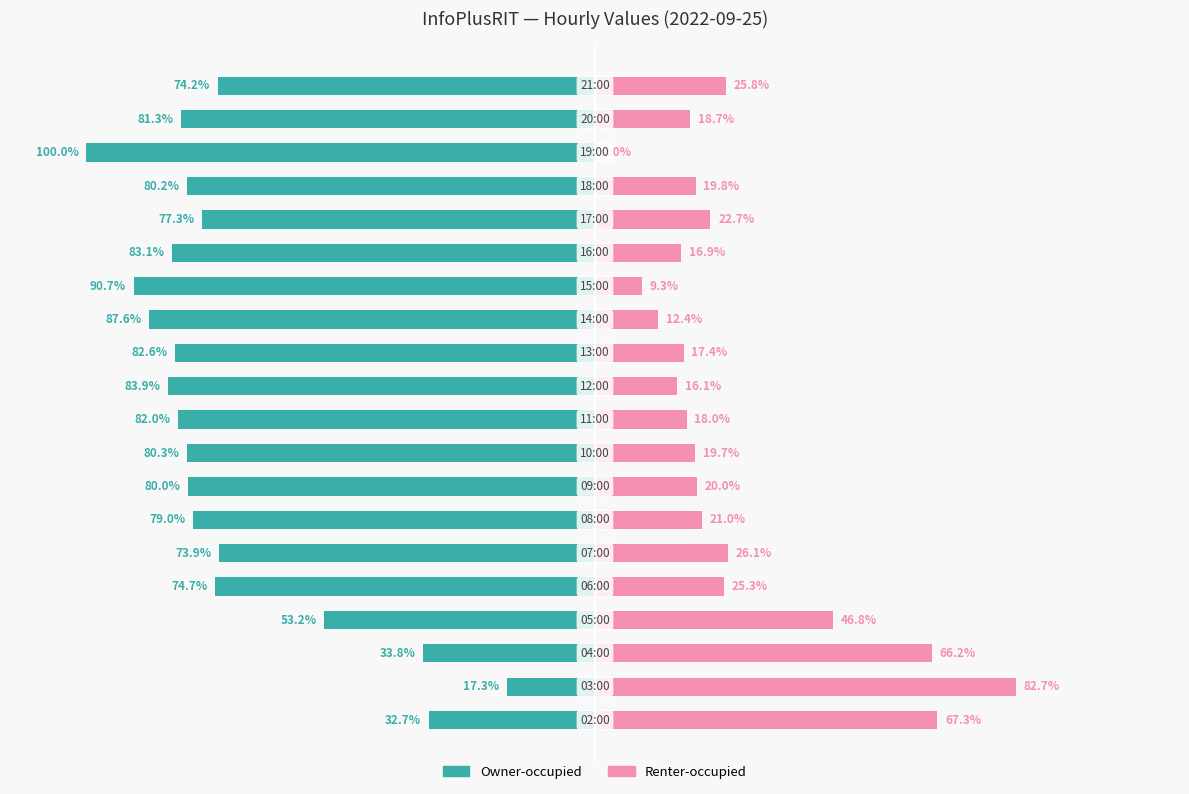

Are the bars horizontal?

Yes